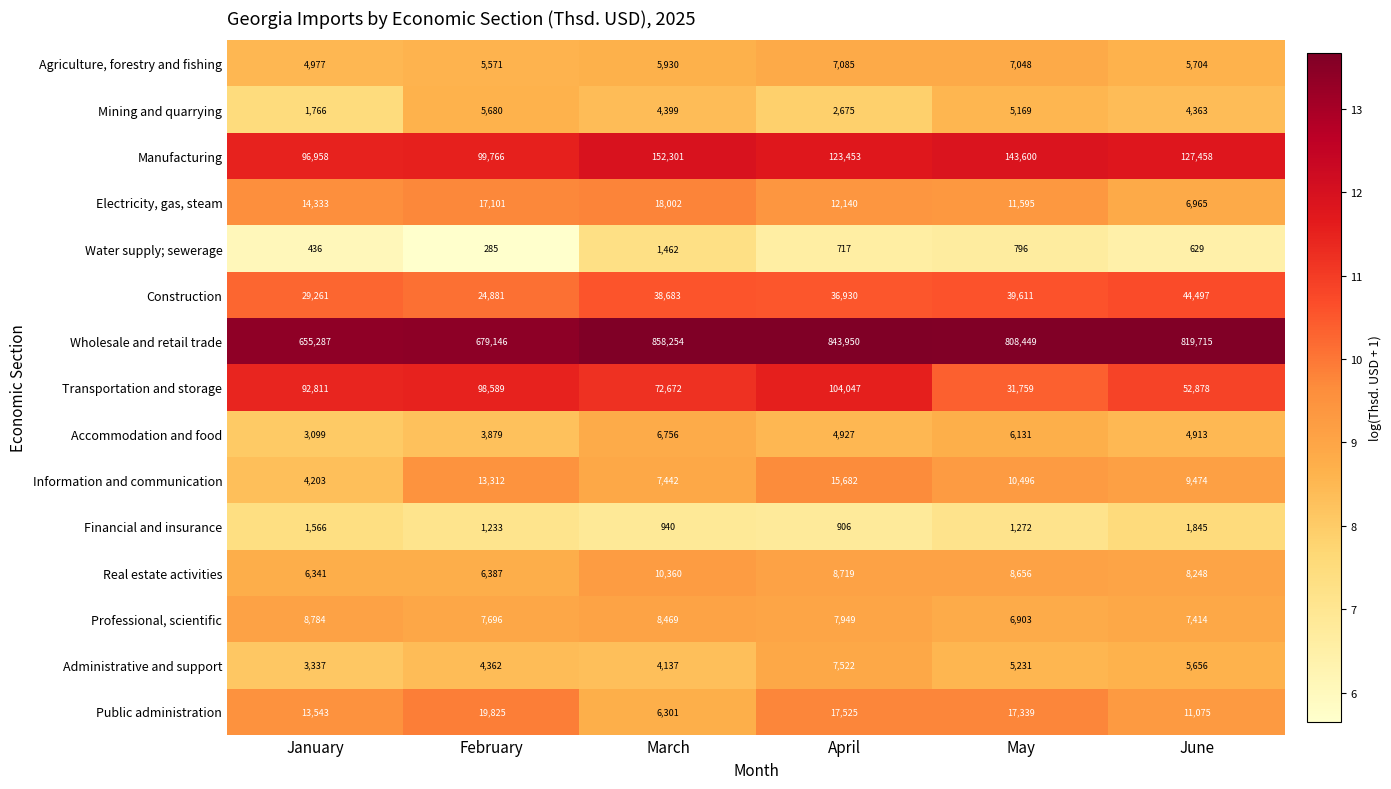

Rank the series at April from lowest to highest value.

Water supply; sewerage, Financial and insurance, Mining and quarrying, Accommodation and food, Agriculture, forestry and fishing, Administrative and support, Professional, scientific, Real estate activities, Electricity, gas, steam, Information and communication, Public administration, Construction, Transportation and storage, Manufacturing, Wholesale and retail trade